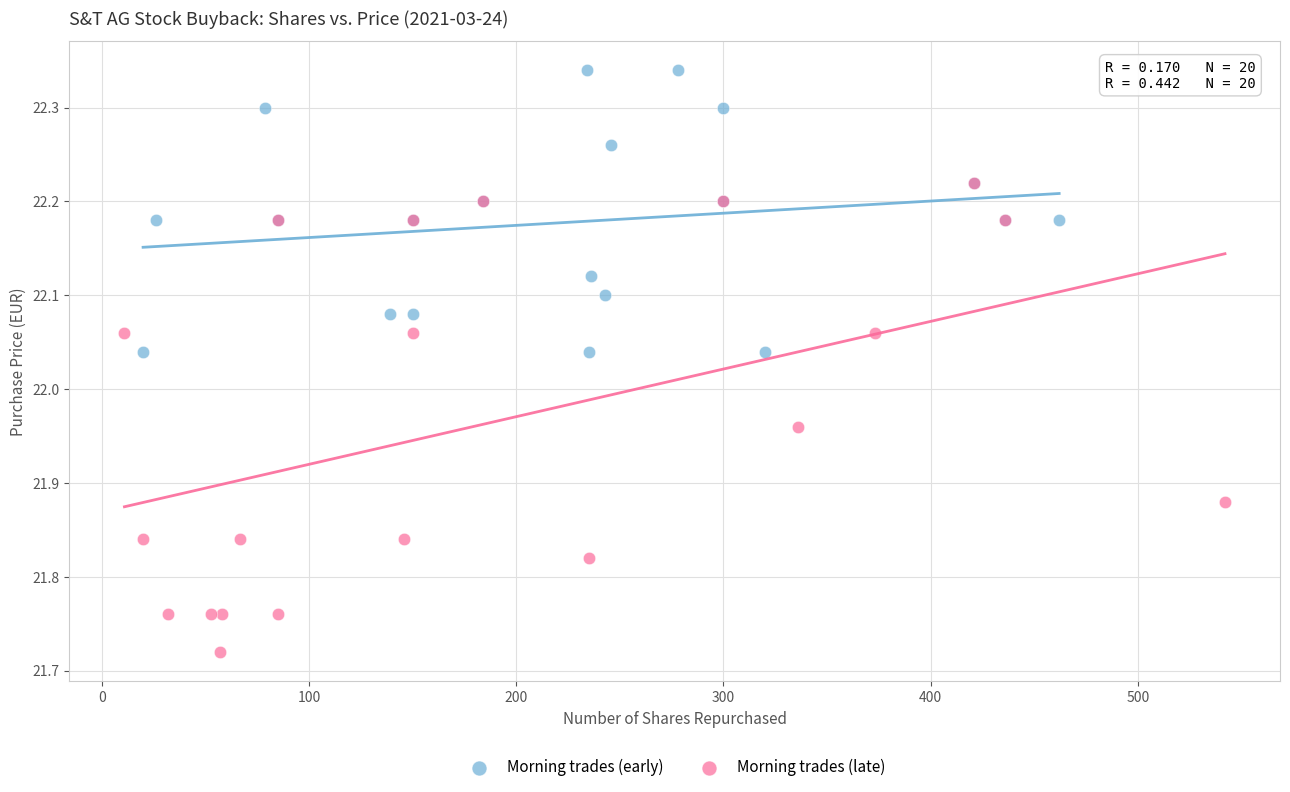

Which series reaches the minimum Y coordinate?

Morning trades (late)